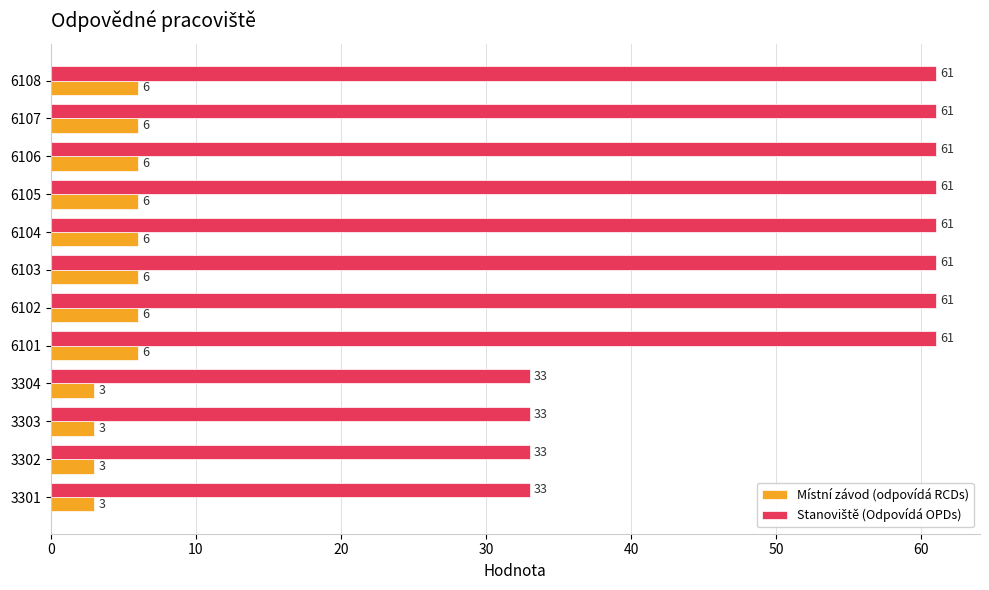

What is the total value across all series at 6108?

67